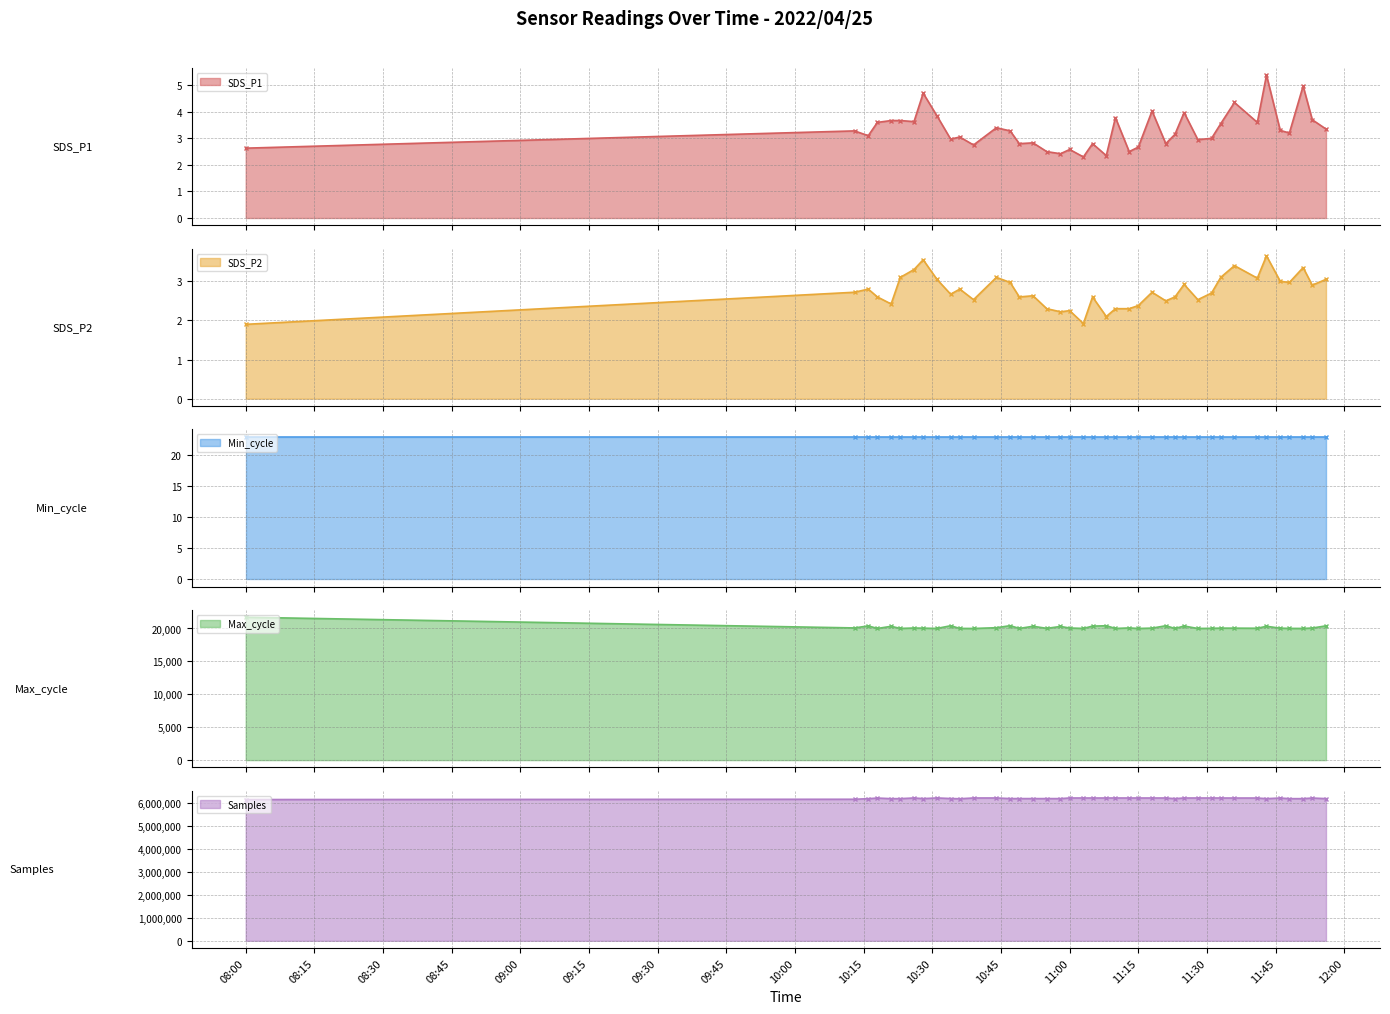

At how many categories does at least one series exceed 4013141?

40